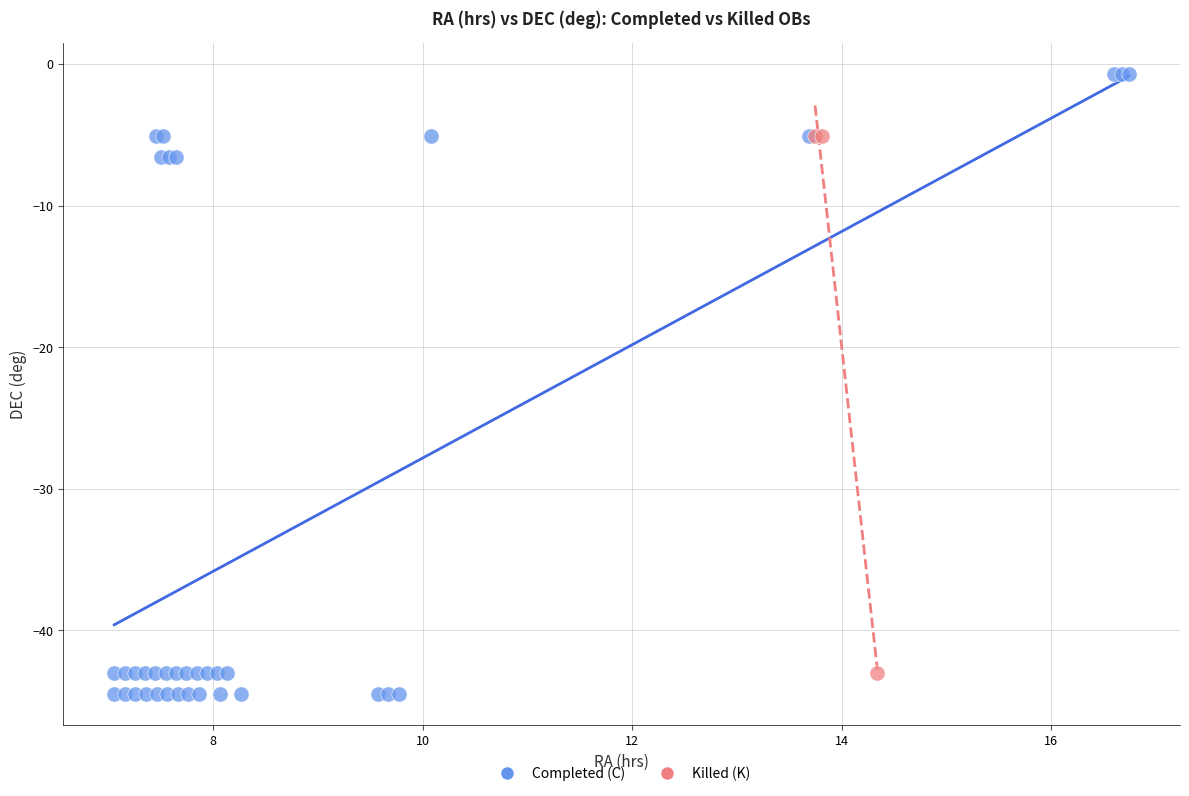

Which series reaches the maximum Y coordinate?

Completed (C)